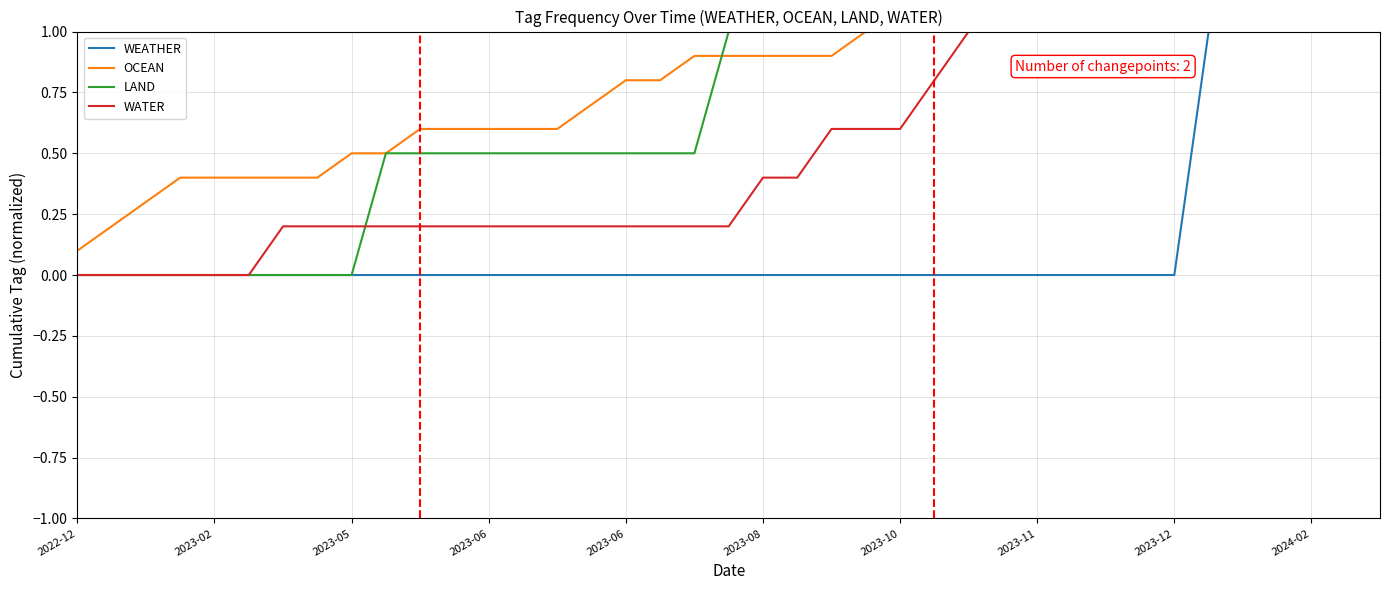

Rank the series by their average value, from highest to lowest.

OCEAN, LAND, WATER, WEATHER